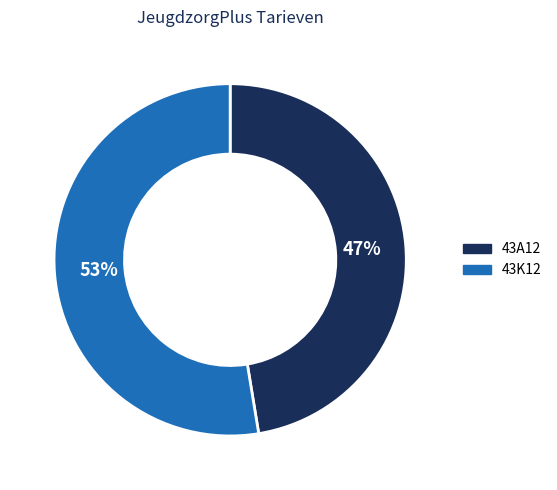

What is the largest slice in the pie chart?

43K12